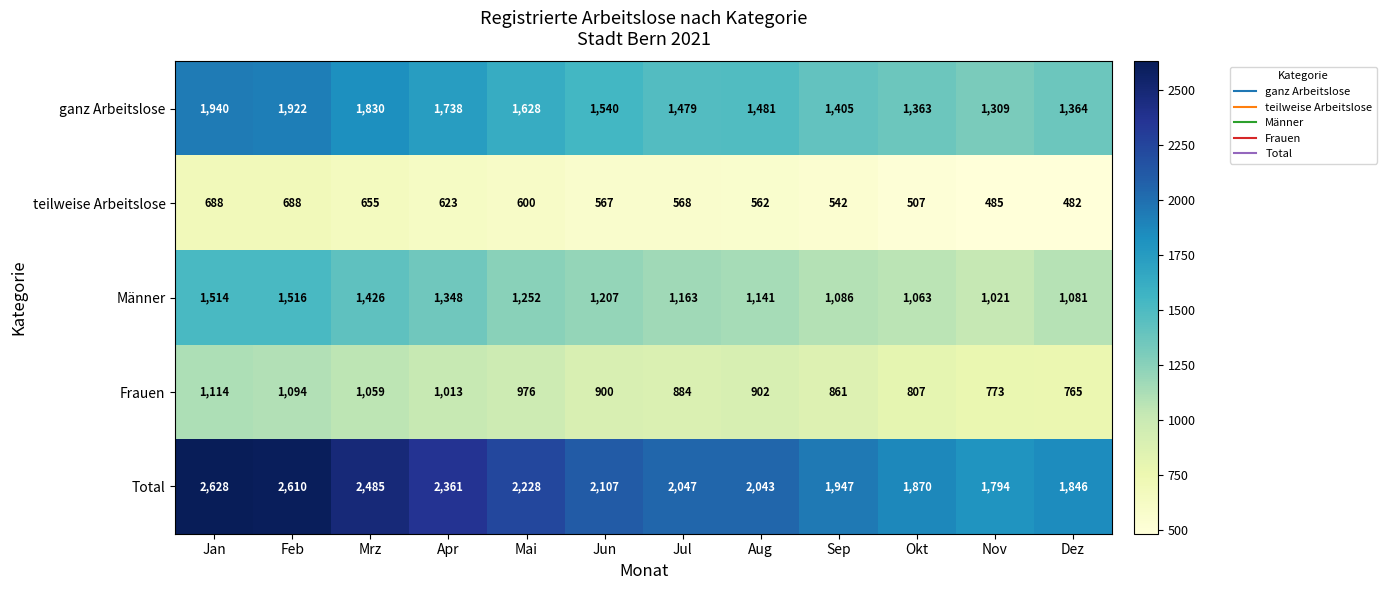

Is it true that Frauen equals 902 at Aug?

True